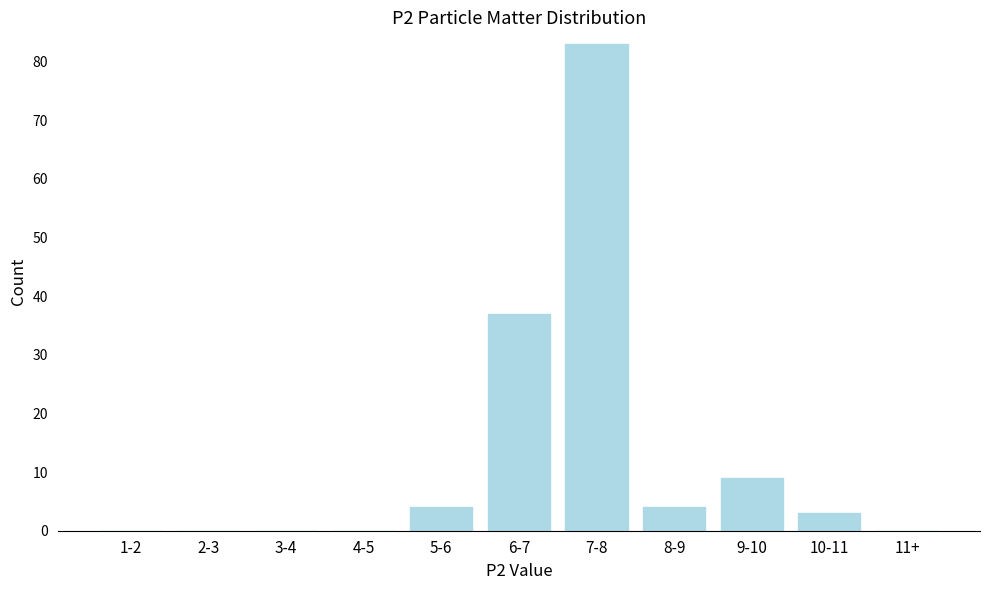

Reading right to left, list all the values displayed in this chart.

11+=0	10-11=3	9-10=9	8-9=4	7-8=83	6-7=37	5-6=4	4-5=0	3-4=0	2-3=0	1-2=0